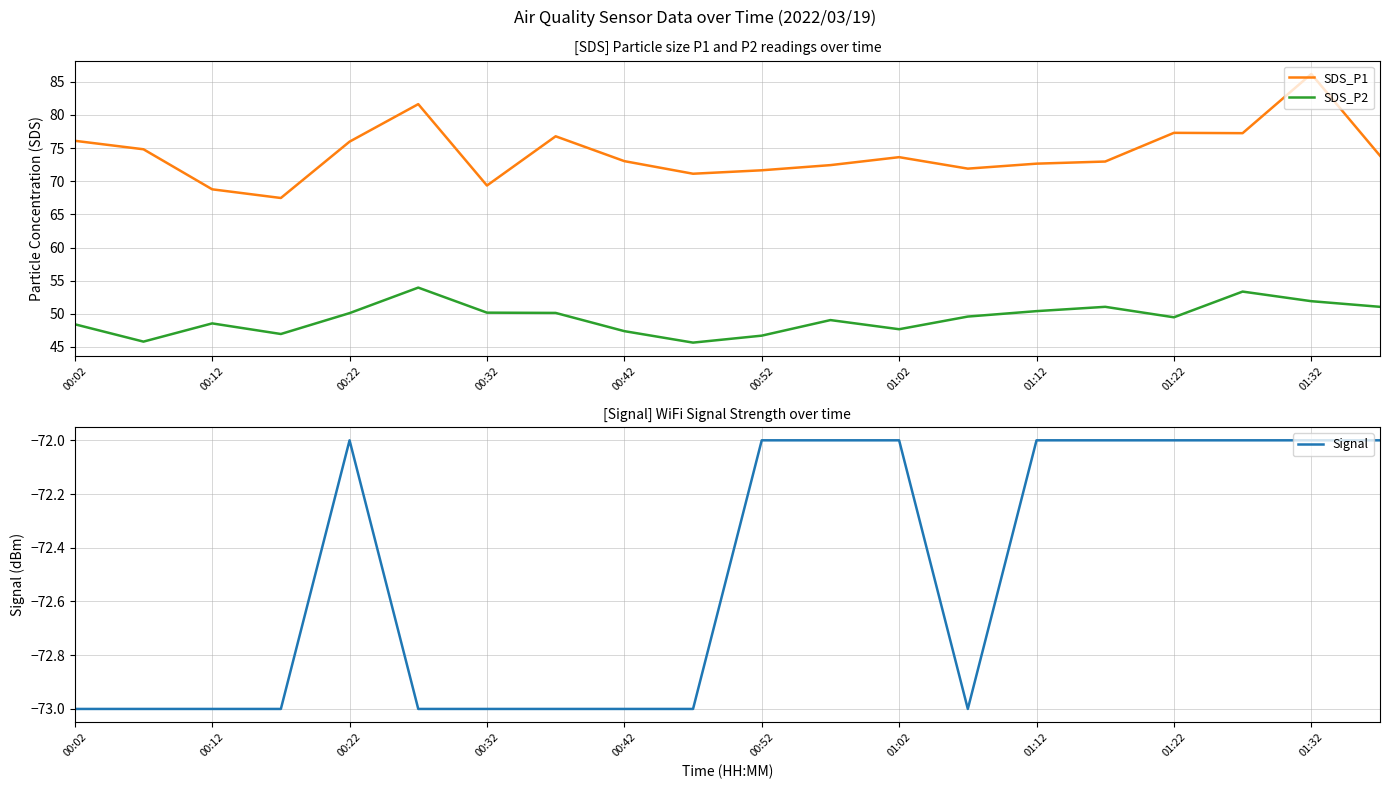

How many series are shown in this chart?

3